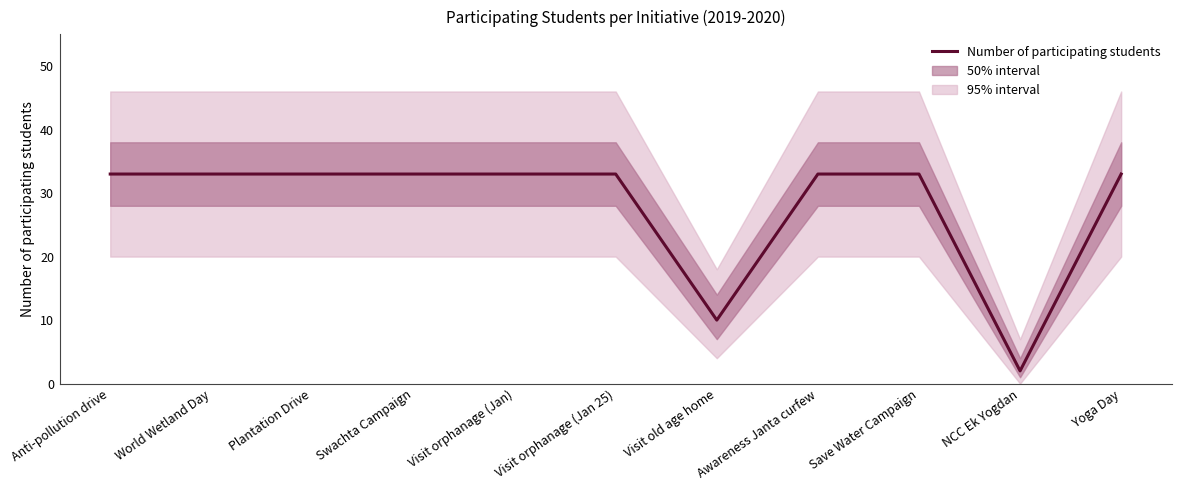

Read the value at Anti-pollution drive.

33